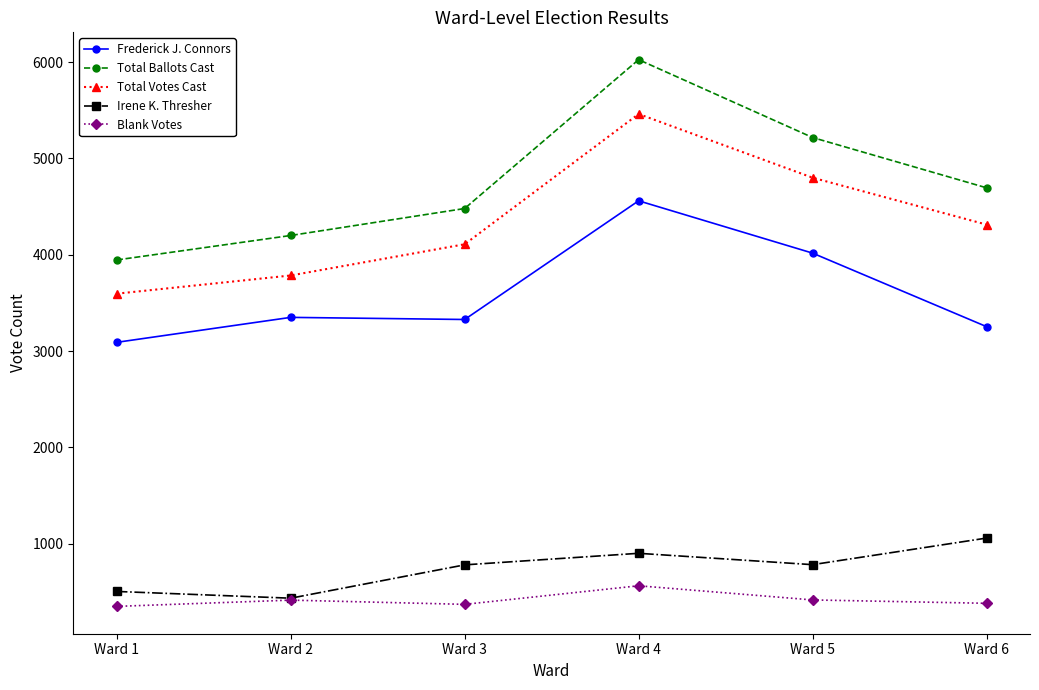

What is the minimum value shown in the chart?

350